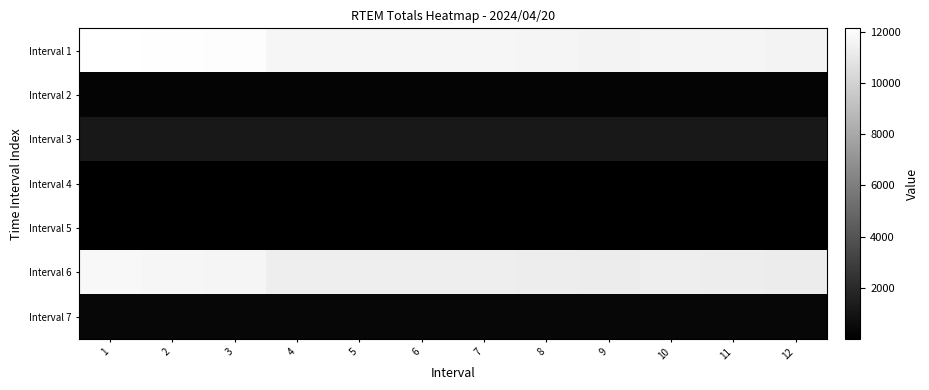

At which category is the sum across all series the highest?

1